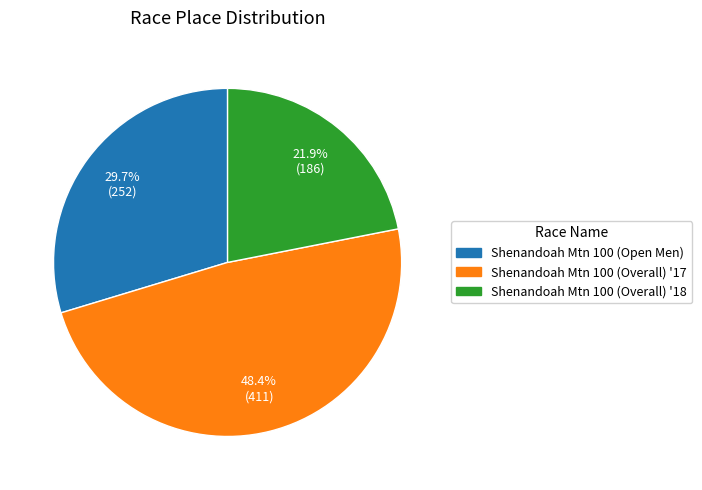

Is there any slice that represents more than half of the pie?

No